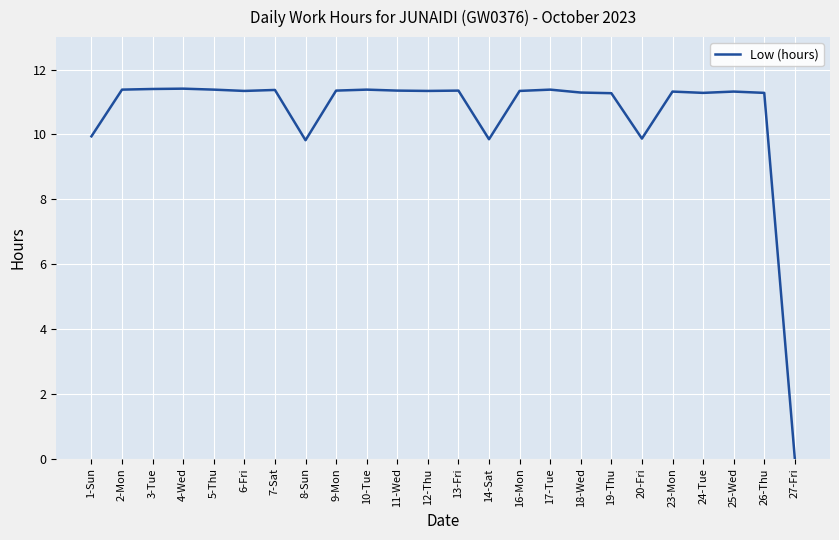

Is this an area chart (filled region under the line)?

No